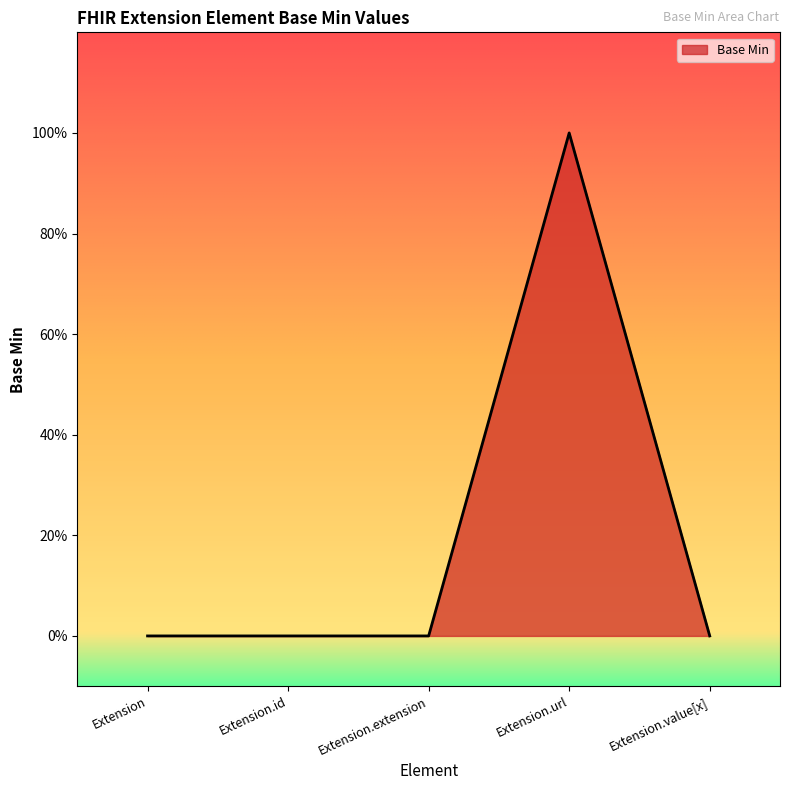

What is the label of the 4th point from the left?

Extension.url